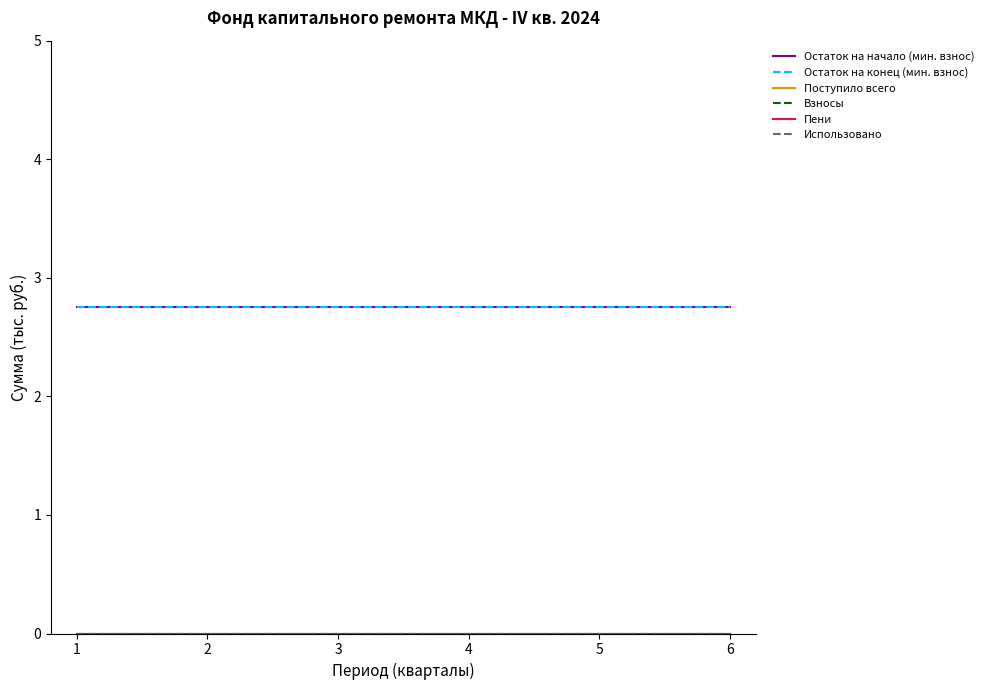

Is this an area chart (filled region under the line)?

No